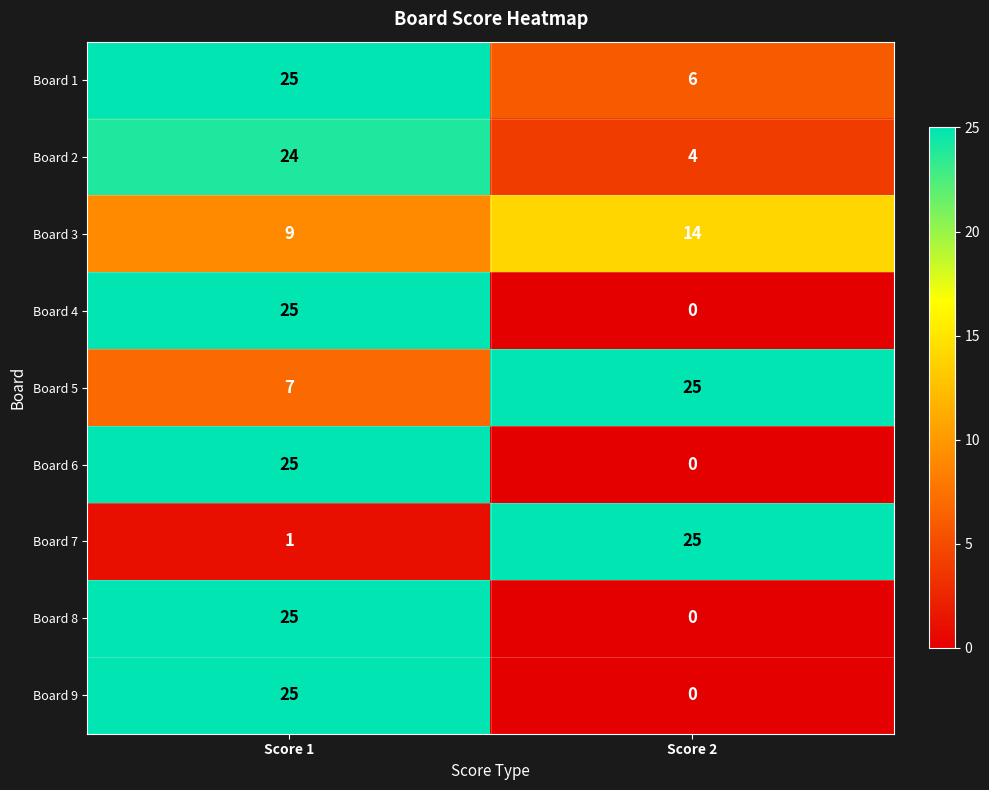

Is it true that Board 3 equals 9 at Score 1?

True